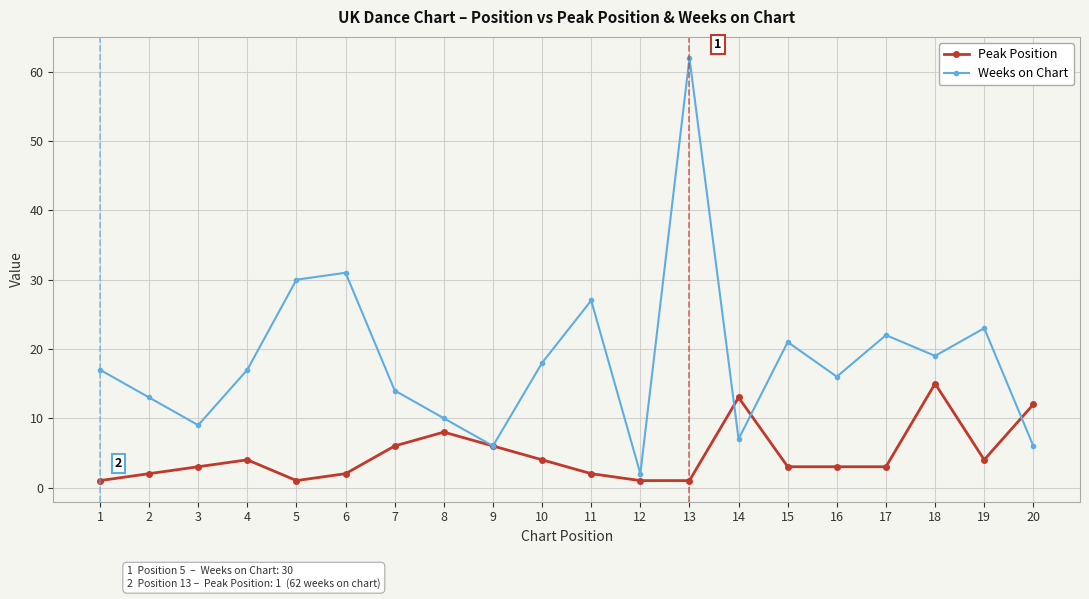

Which series changed the most between 10 and 12?

Weeks on Chart